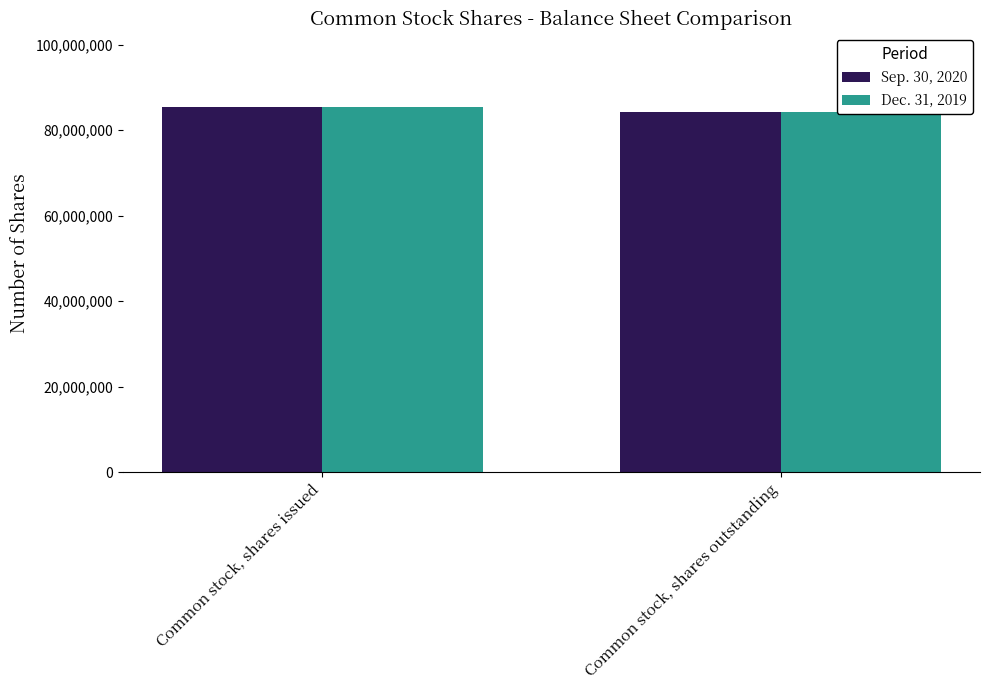

What position from the right is Common stock, shares outstanding?

1